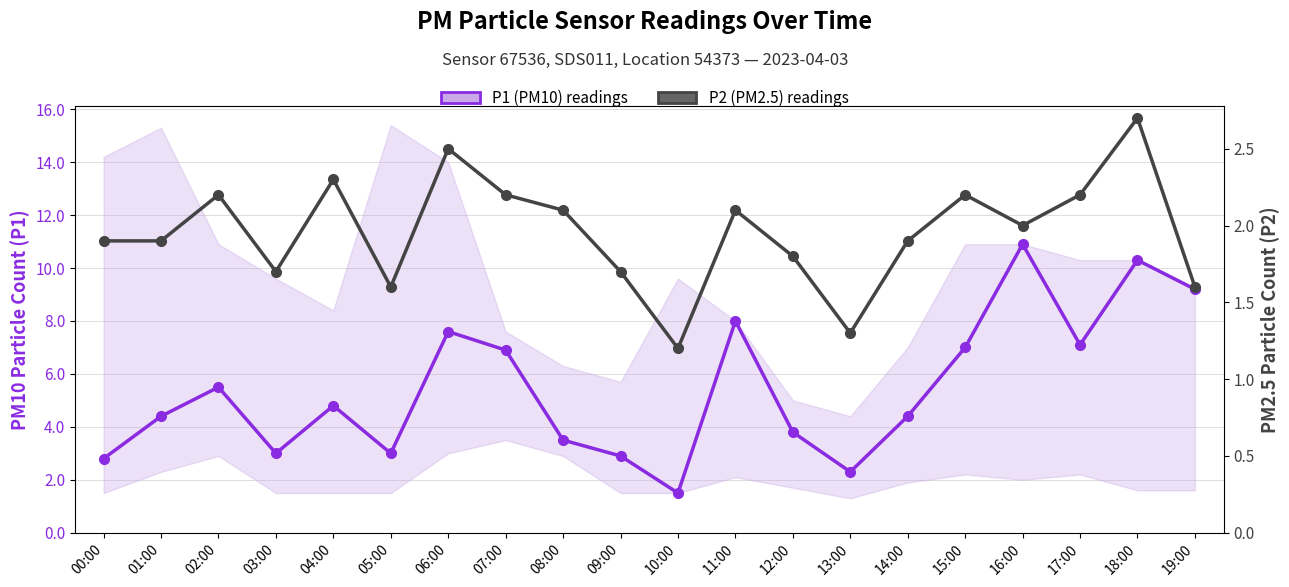

What is the label of the 20th point from the left?

19:00